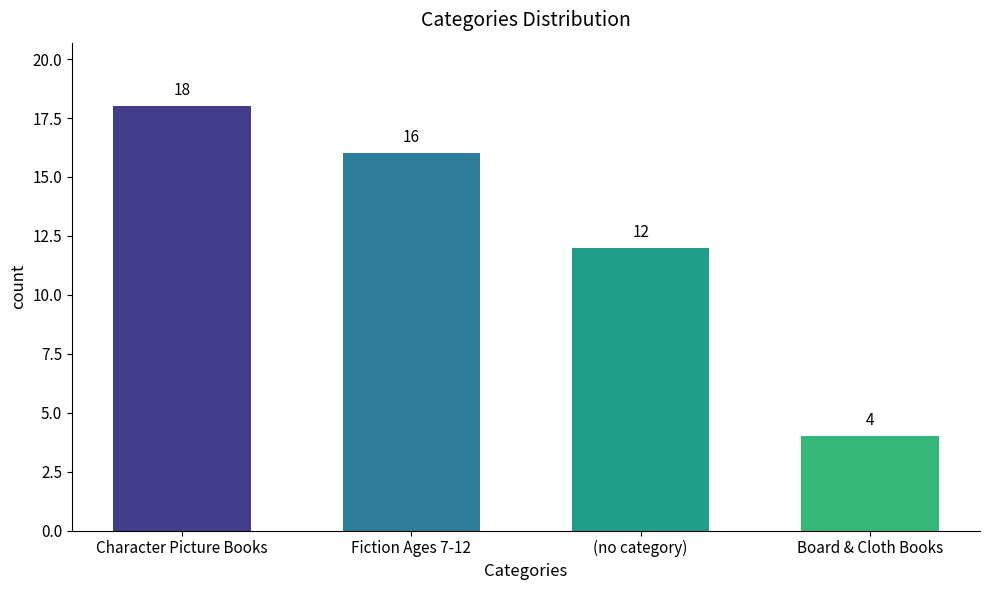

Reading left to right, transcribe all the data shown in this chart.

Character Picture Books=18	Fiction Ages 7-12=16	(no category)=12	Board & Cloth Books=4